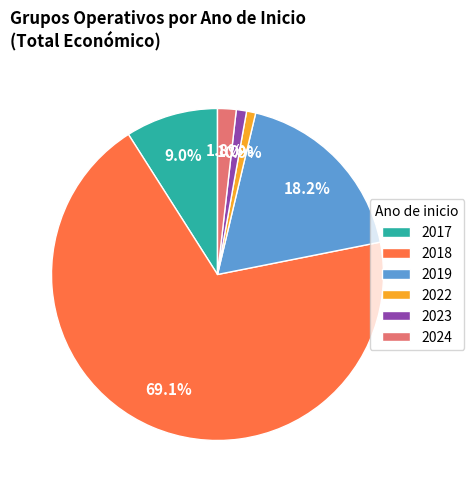

Which has a higher value, 2022 or 2019?

2019